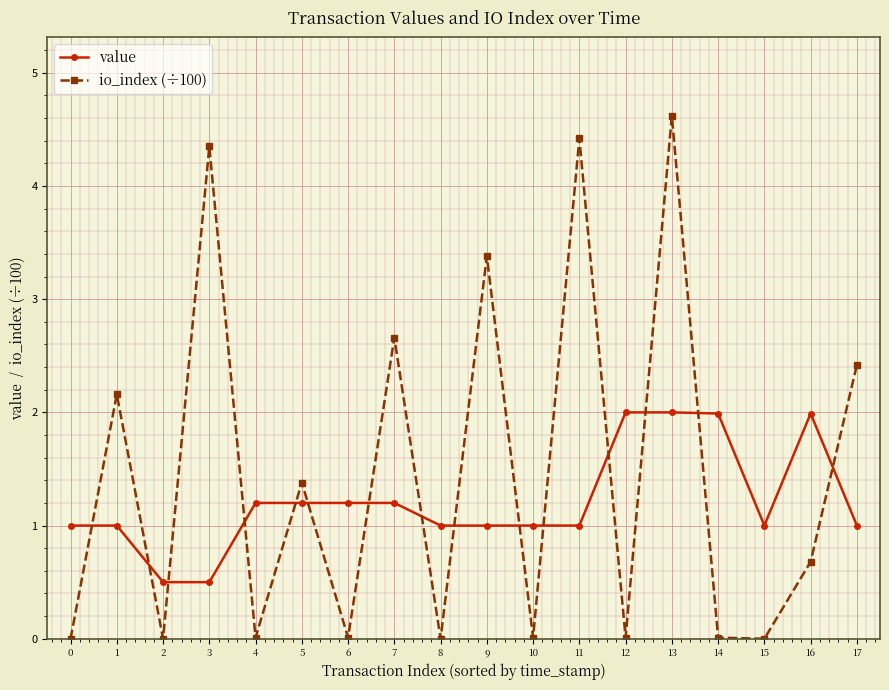

List the series in order of their overall mean, lowest first.

value, io_index (÷100)